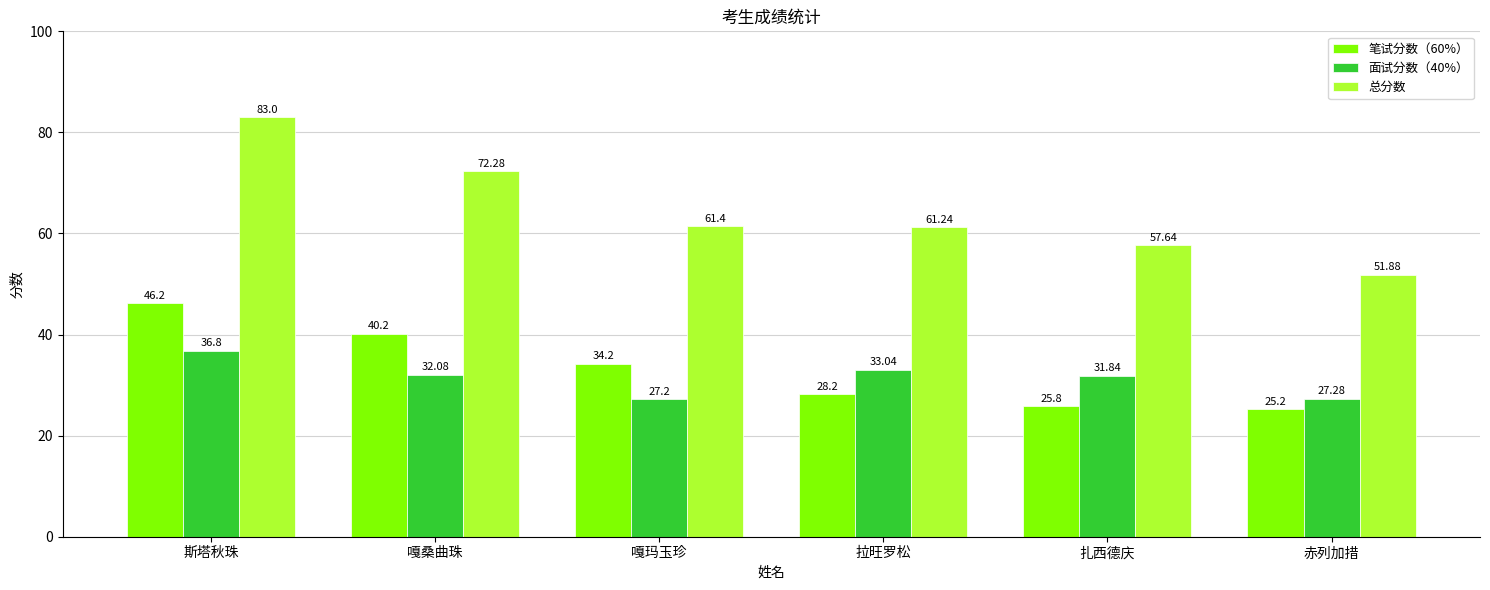

True or false: 总分数 has a value of 51.9 at 赤列加措.

True